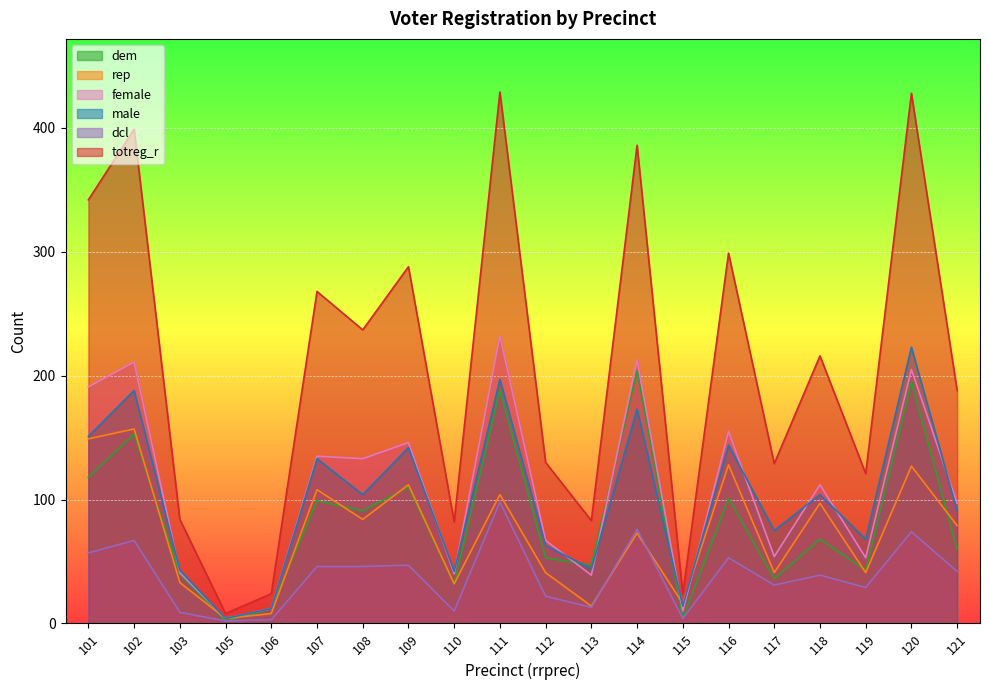

How many values in the rep series exceed 79?

9